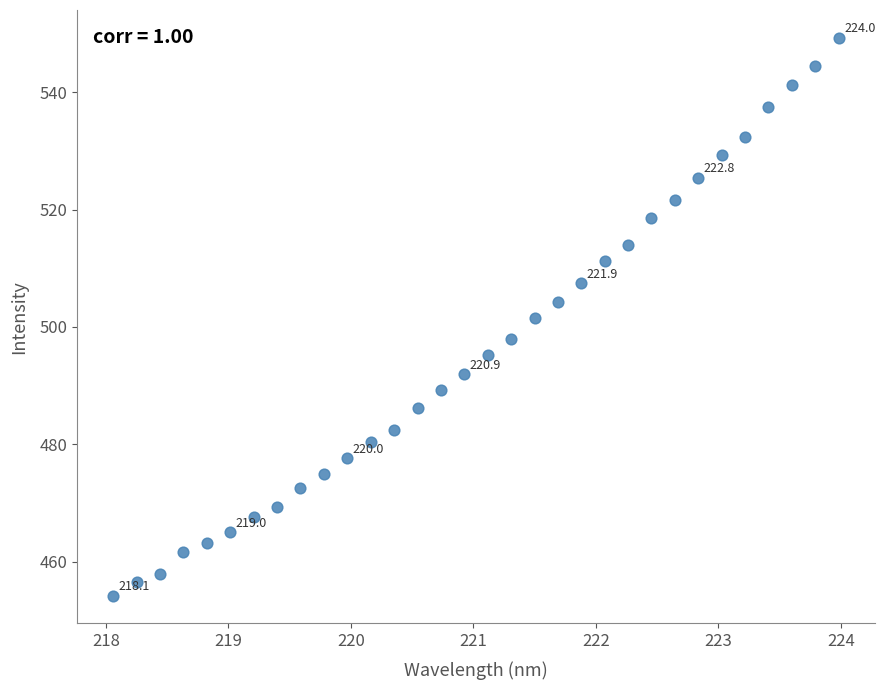

What is the range of X values (max minus min)?

5.9